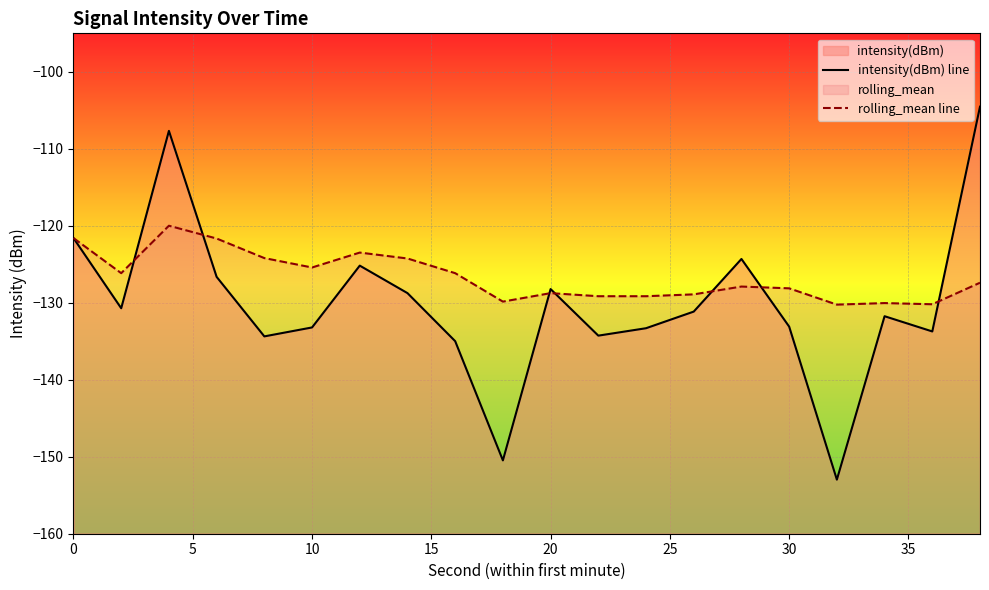

What is the difference between the maximum and minimum values in the intensity(dBm) line series?

48.4